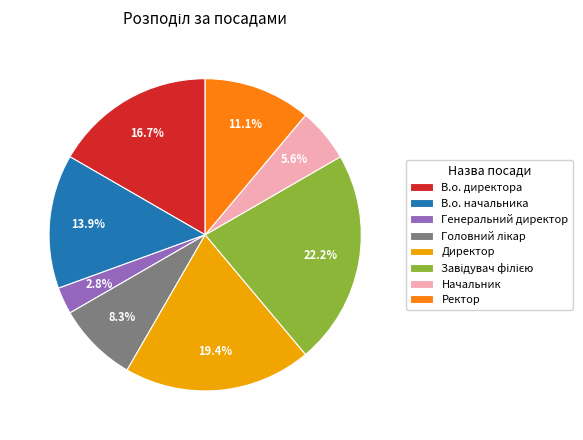

To the nearest percent, what portion does Начальник represent?

6%